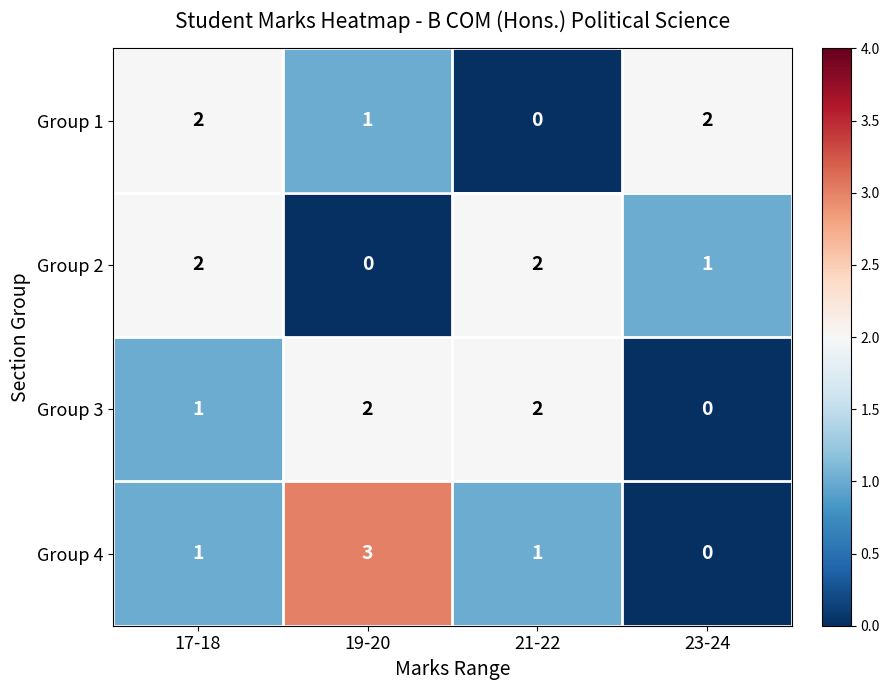

Reading right to left, list all the values displayed in this chart.

Group 1: 2	0	1	2
Group 2: 1	2	0	2
Group 3: 0	2	2	1
Group 4: 0	1	3	1